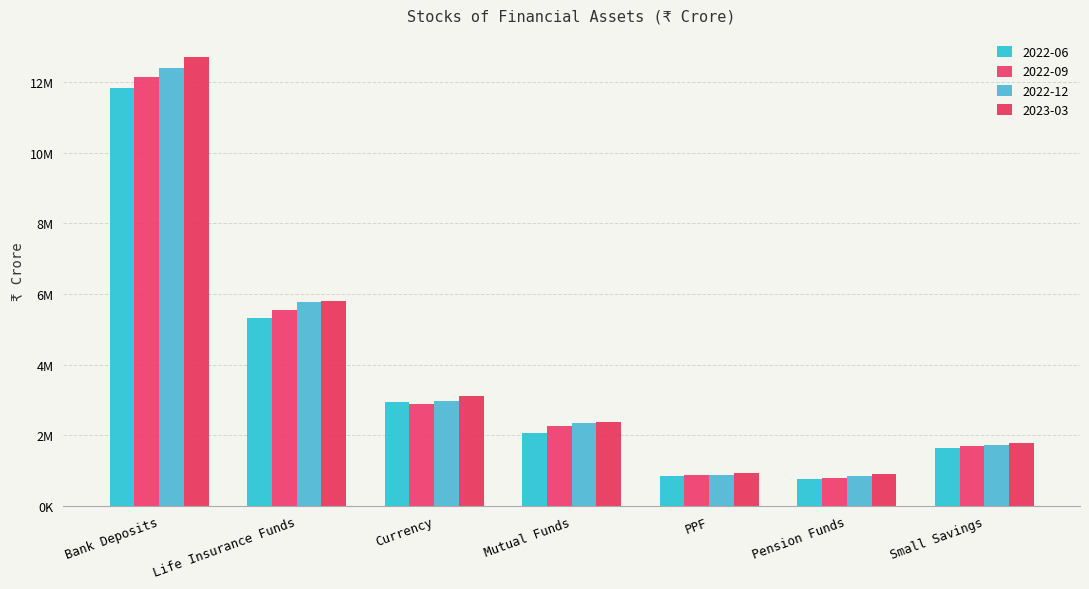

Where is 2023-03 nearest to the value 6802834?

Life Insurance Funds